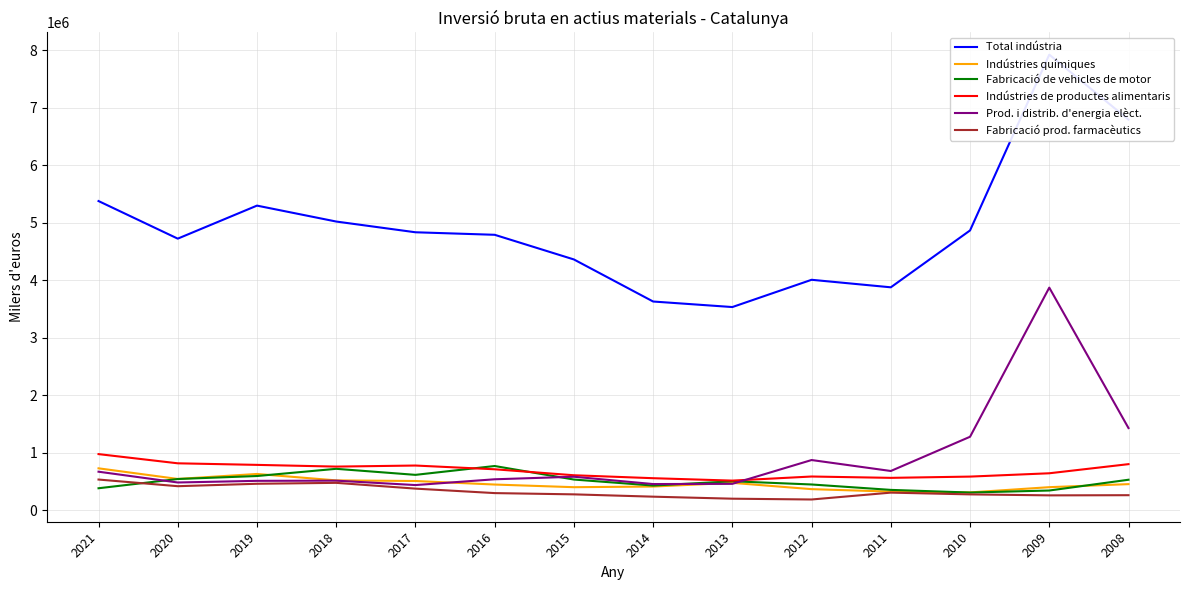

The Fabricació de vehicles de motor series shows 451392 at 2012. True or false?

True